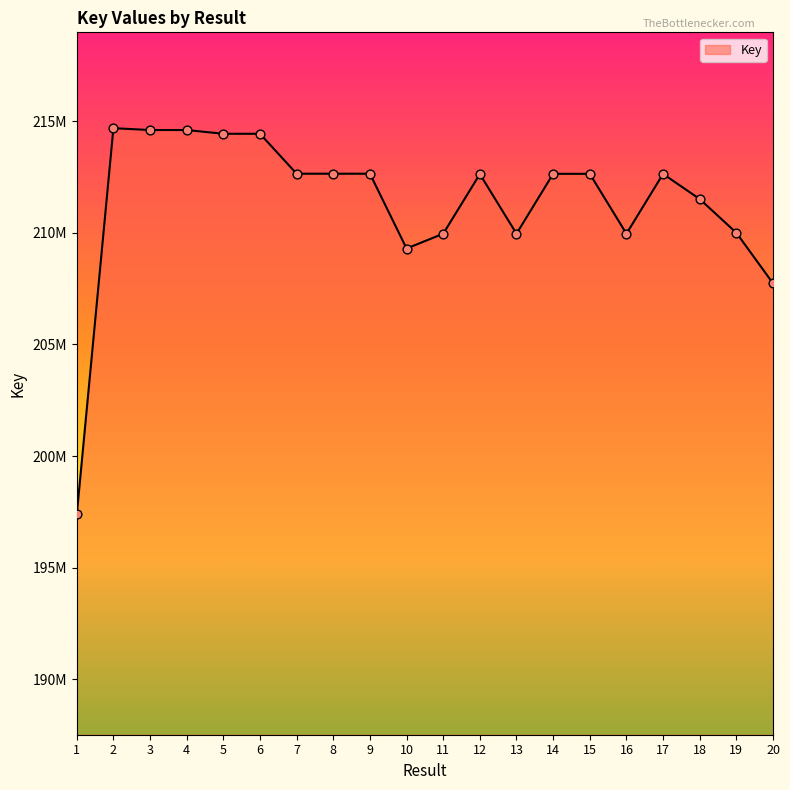

Is this an area chart (filled region under the line)?

Yes